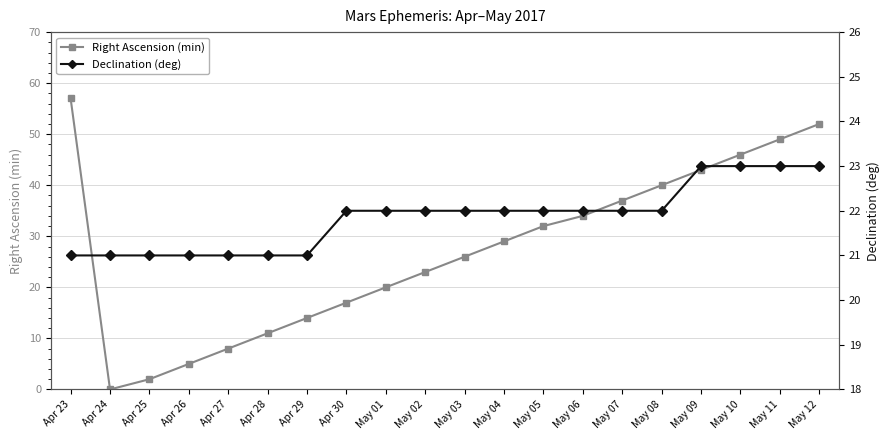

What are all the series names shown in the legend?

Right Ascension (min), Declination (deg)